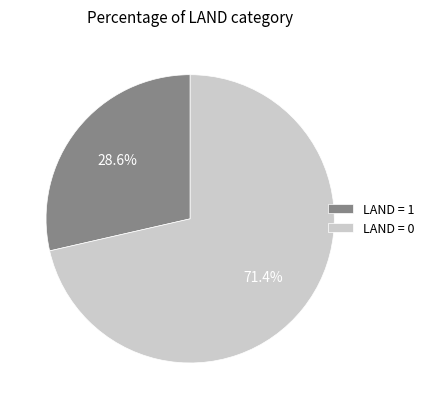

What portion of the pie excludes LAND = 1?

71.4%